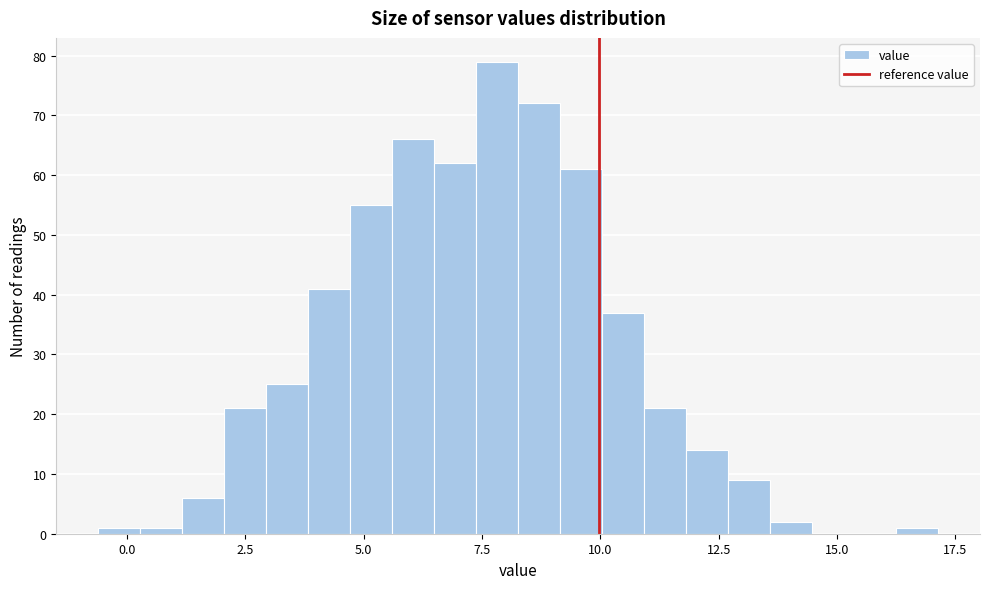

Read against the x-axis, roughly where is the centre of the tallest bar?

8.0